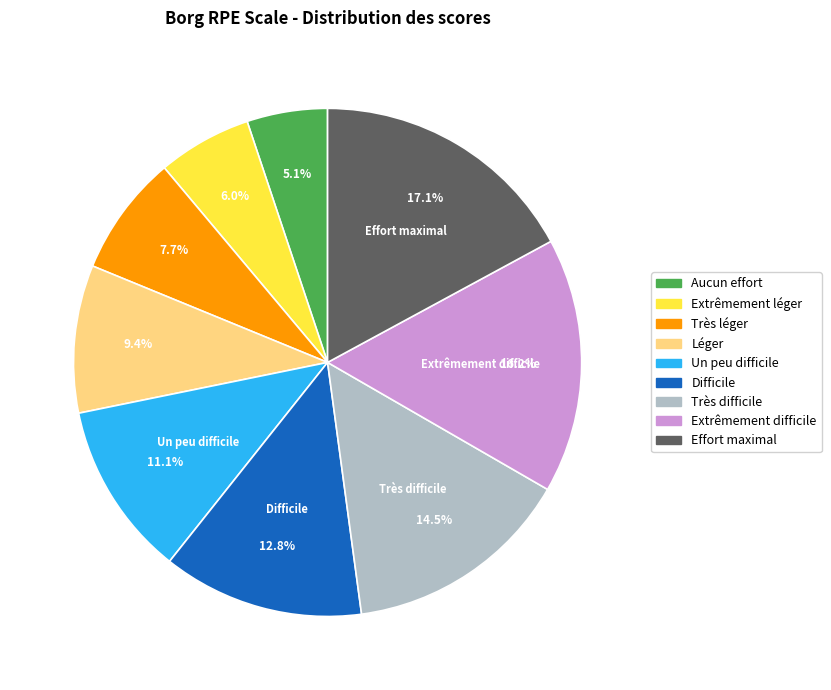

To the nearest percent, what is the combined percentage of Très léger and Aucun effort?

13%